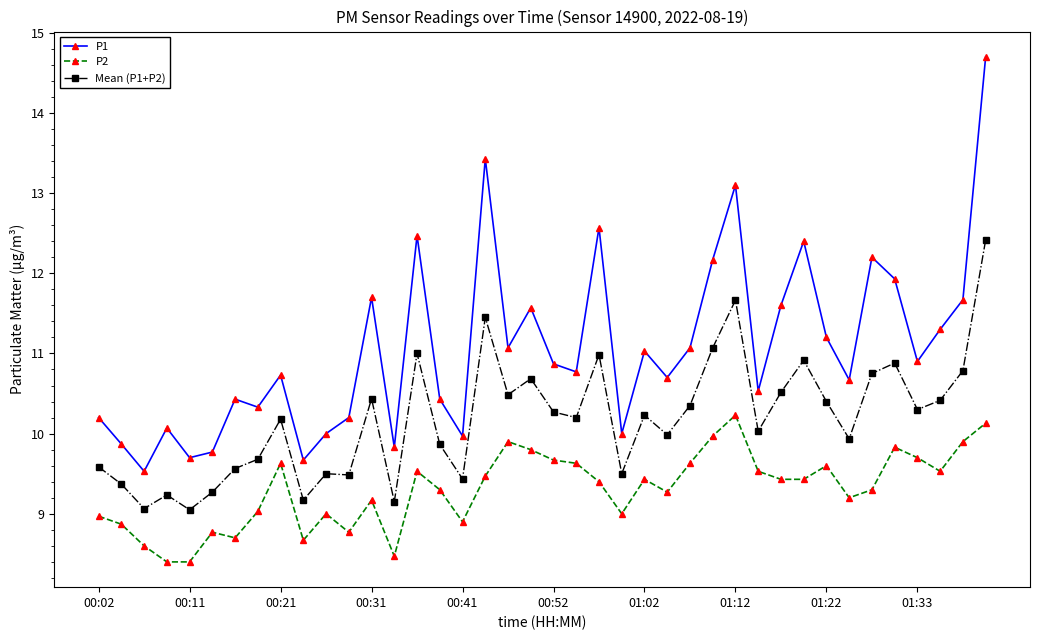

True or false: P2 and P1 intersect in this chart.

False